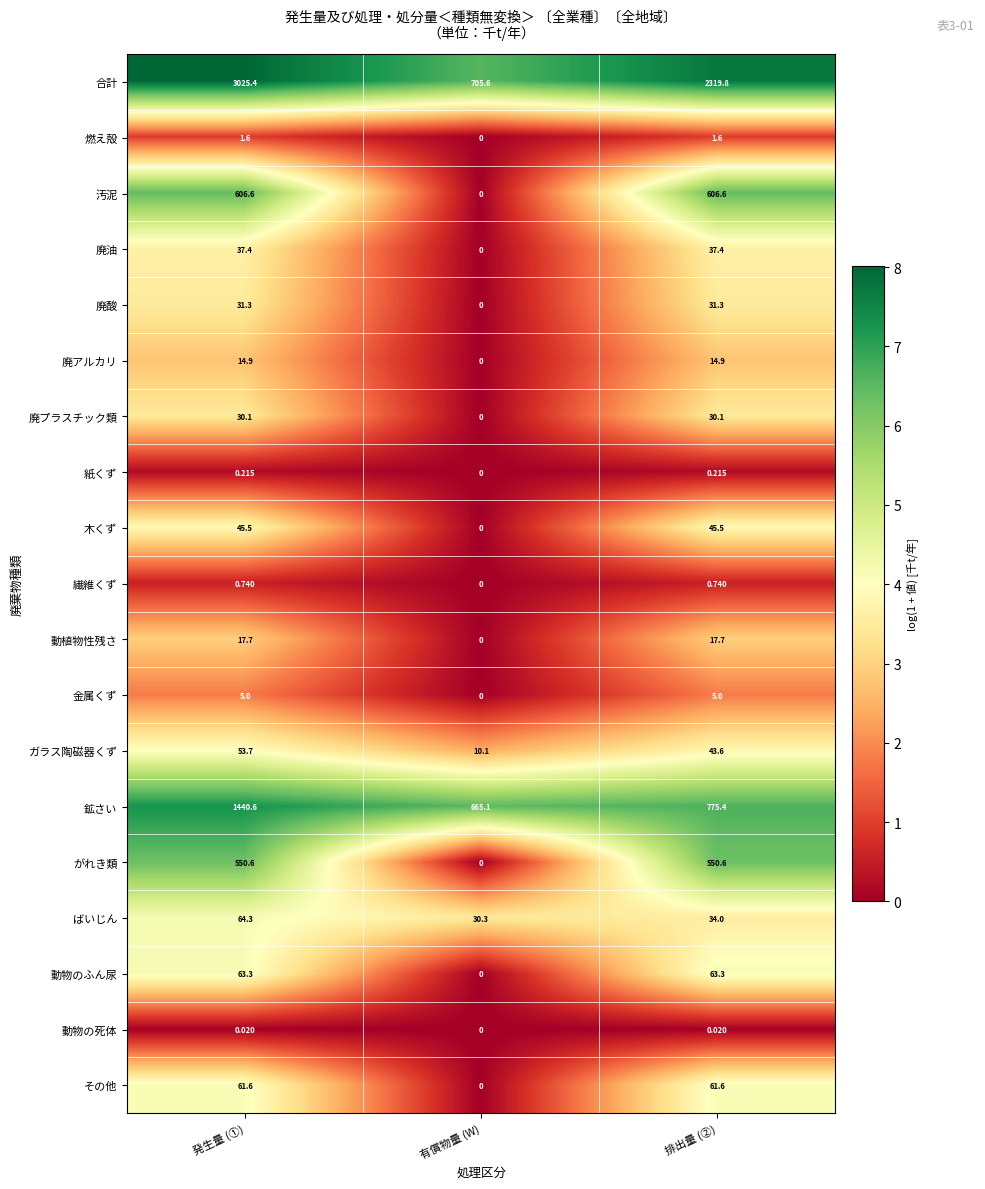

At which category is the sum across all series the highest?

発生量 (①)